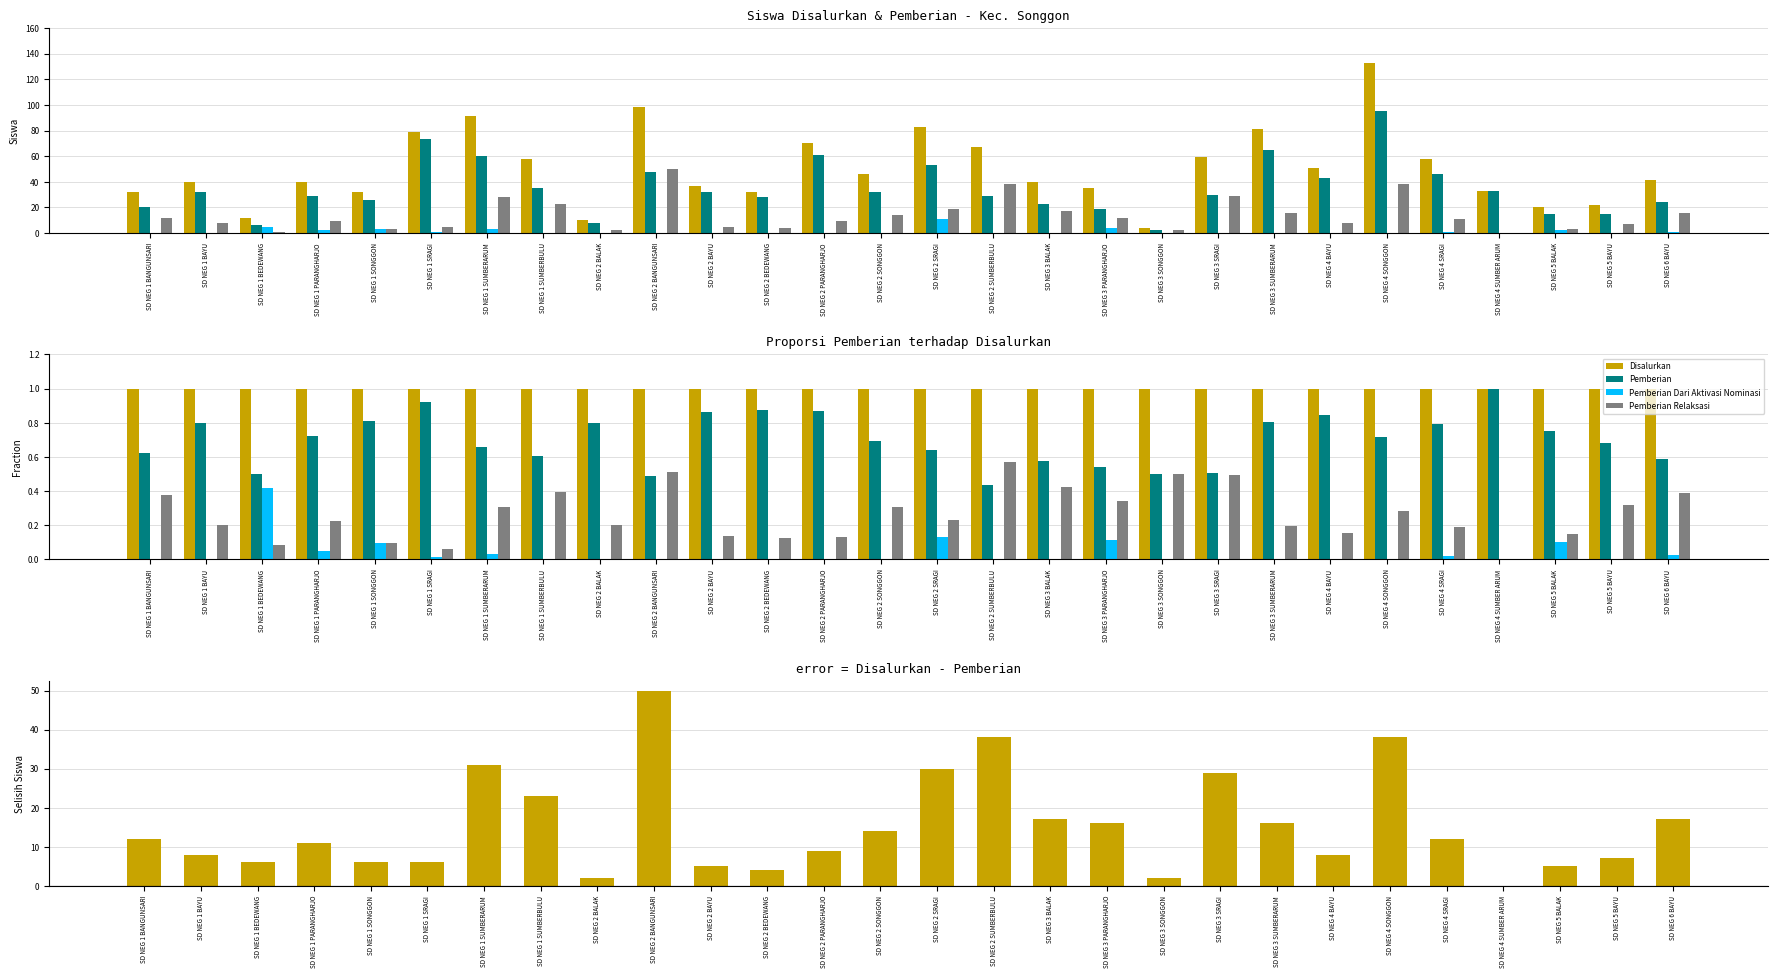

At SD NEG 2 BAYU, list the series in order from largest to smallest.

Disalurkan - Pemberian, Disalurkan, Pemberian, Pemberian Relaksasi, Pemberian Dari Aktivasi Nominasi